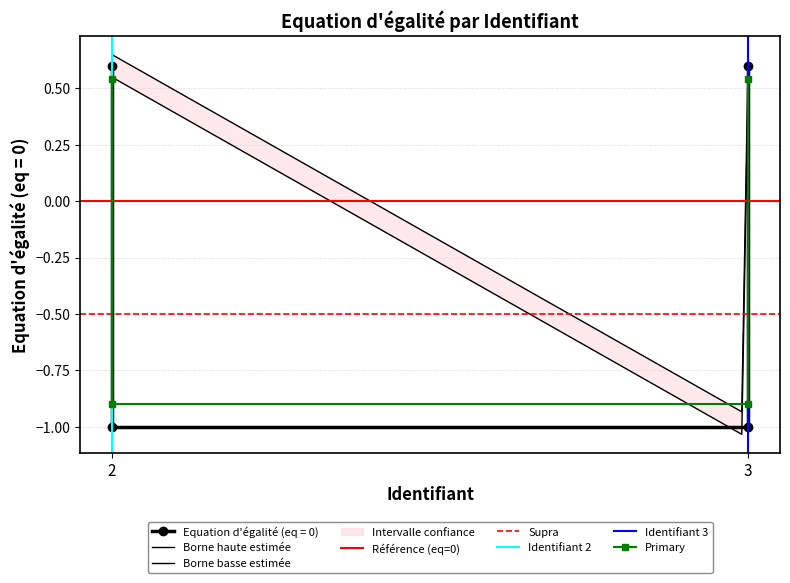

List the labels in order of value, largest first.

2, 3, 2, 3